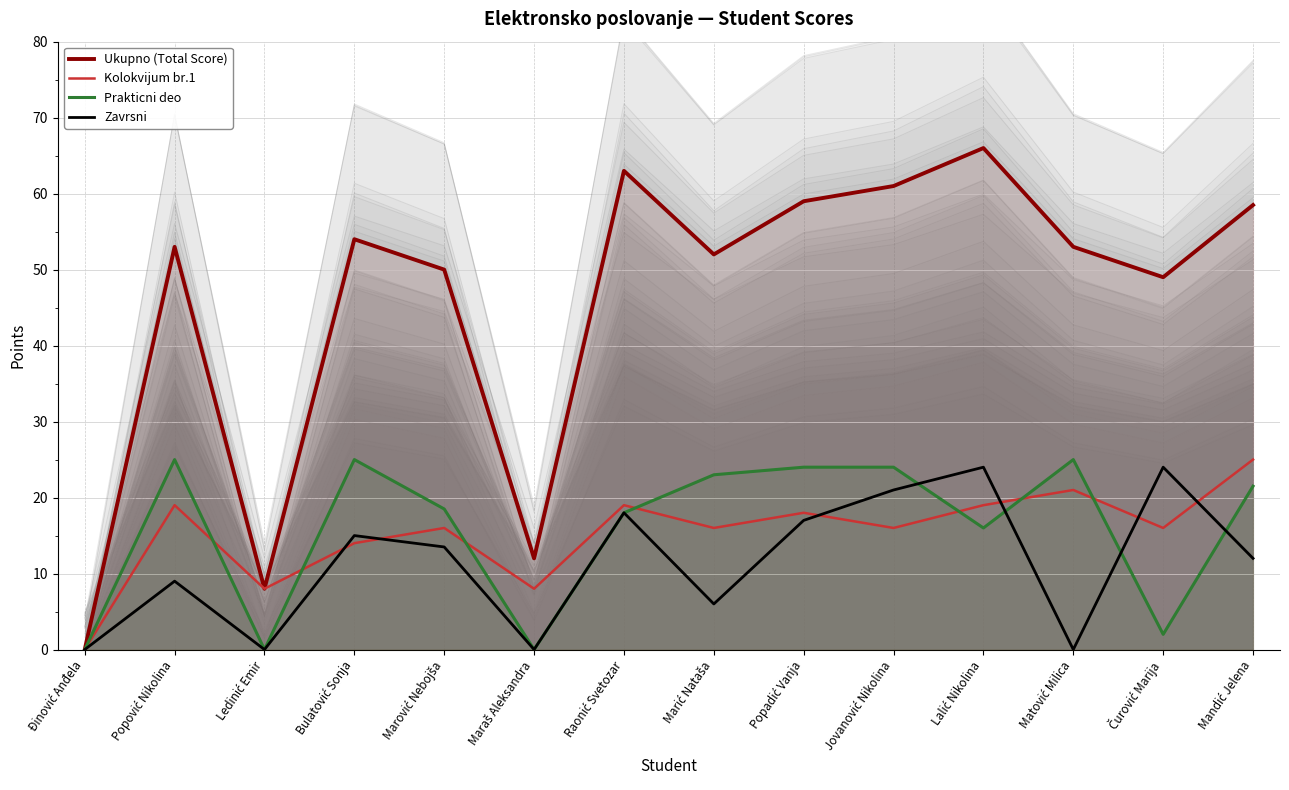

What position from the left is Đinović Anđela?

1